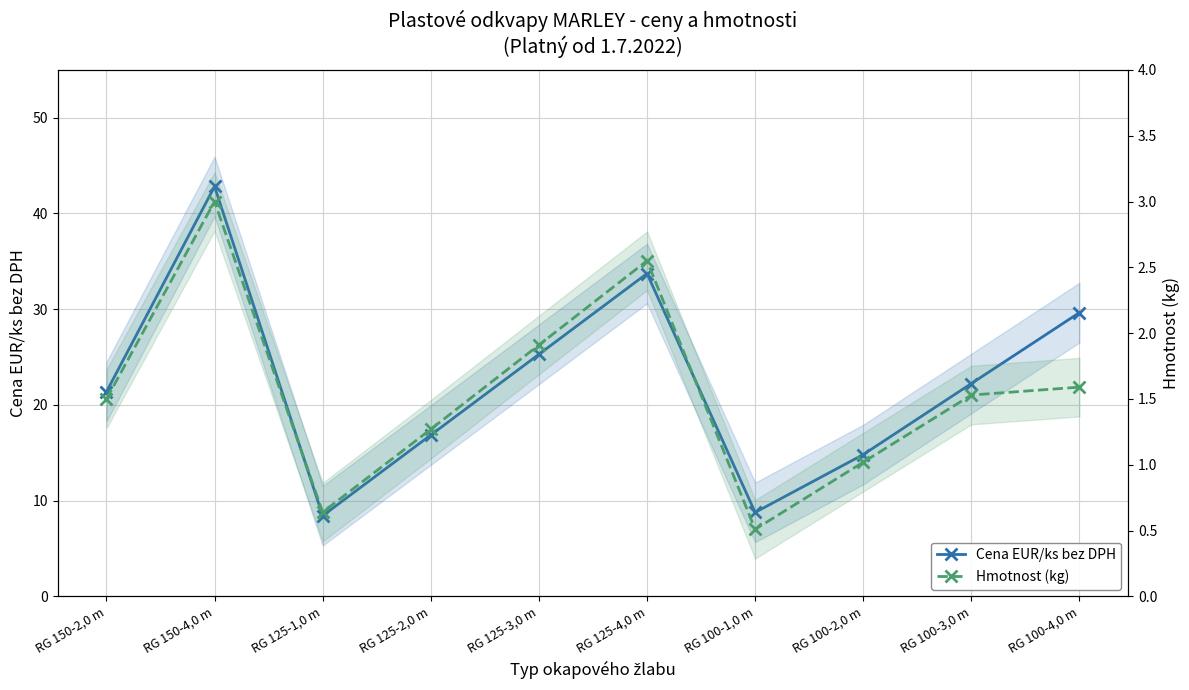

What is the smallest value displayed?

0.5